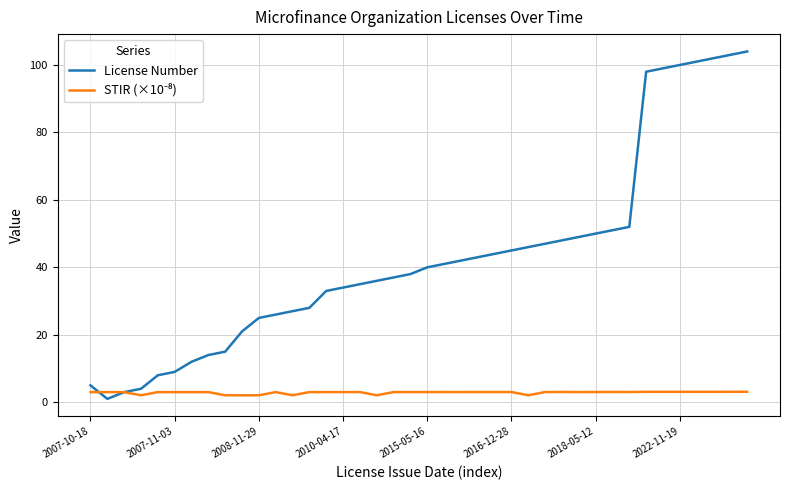

Which series has the widest spread of values?

License Number